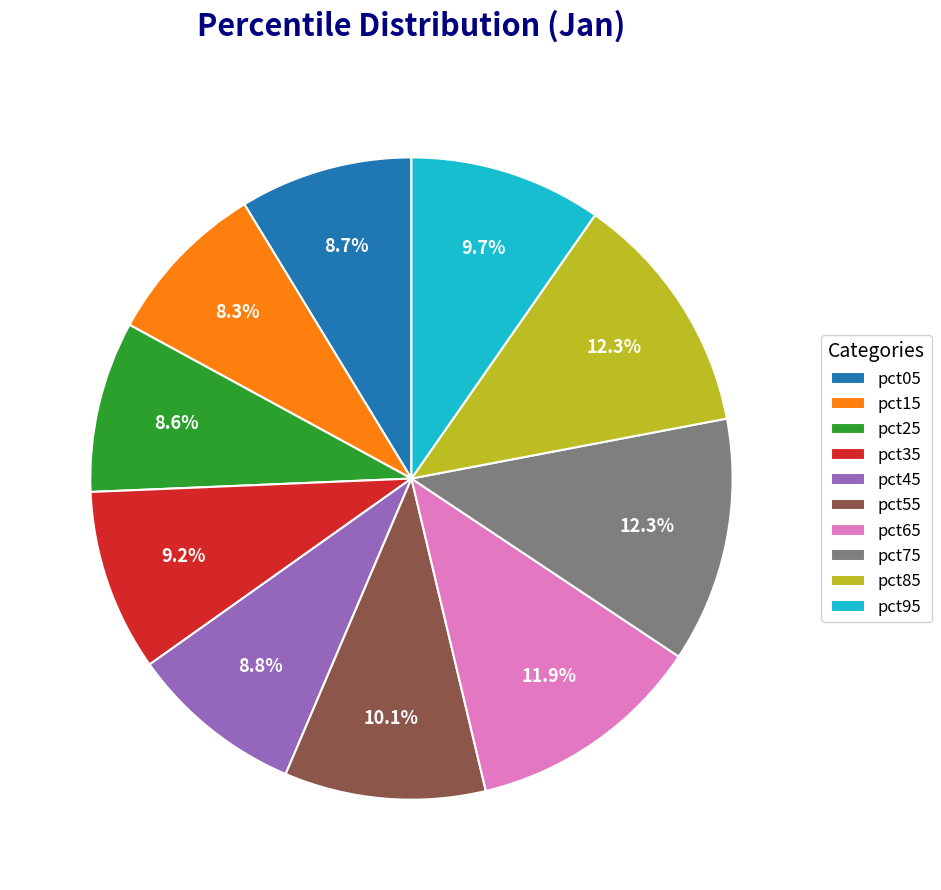

Which has a higher value, pct15 or pct55?

pct55